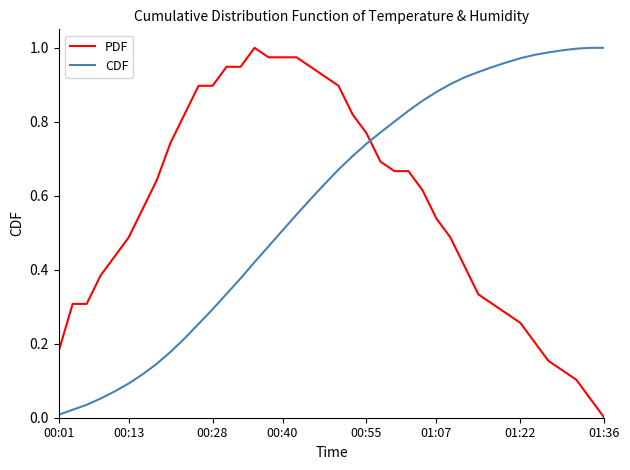

True or false: CDF and PDF cross at least once.

True